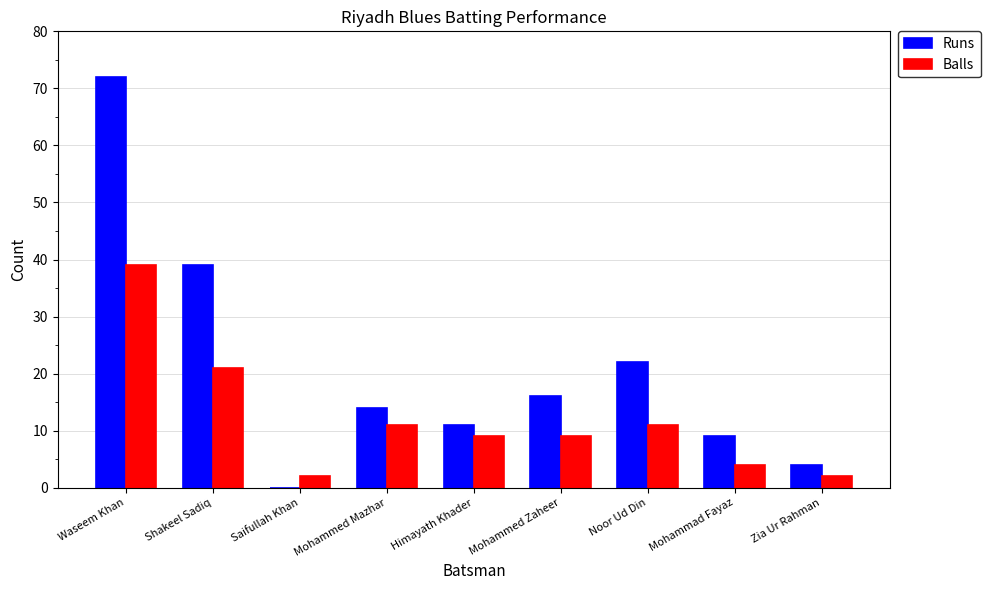

Which category has the highest value across all series?

Waseem Khan